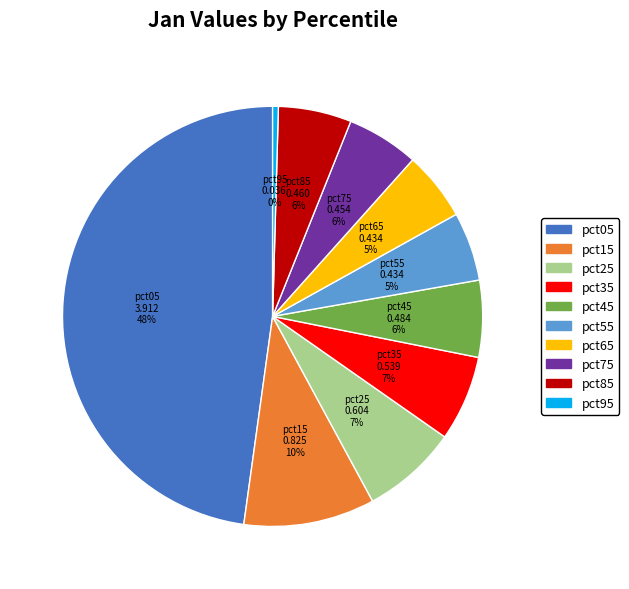

What percentage is the pct25 slice, to the nearest percent?

7%